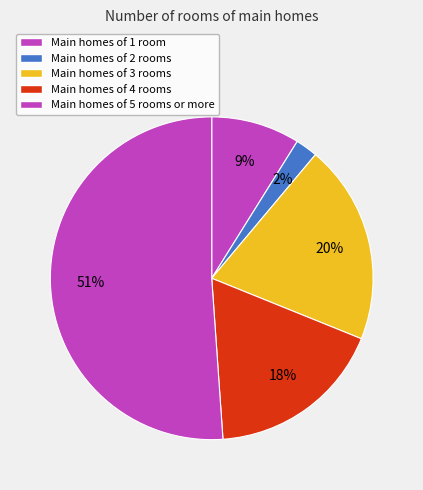

To the nearest percent, what is the average slice percentage?

20%